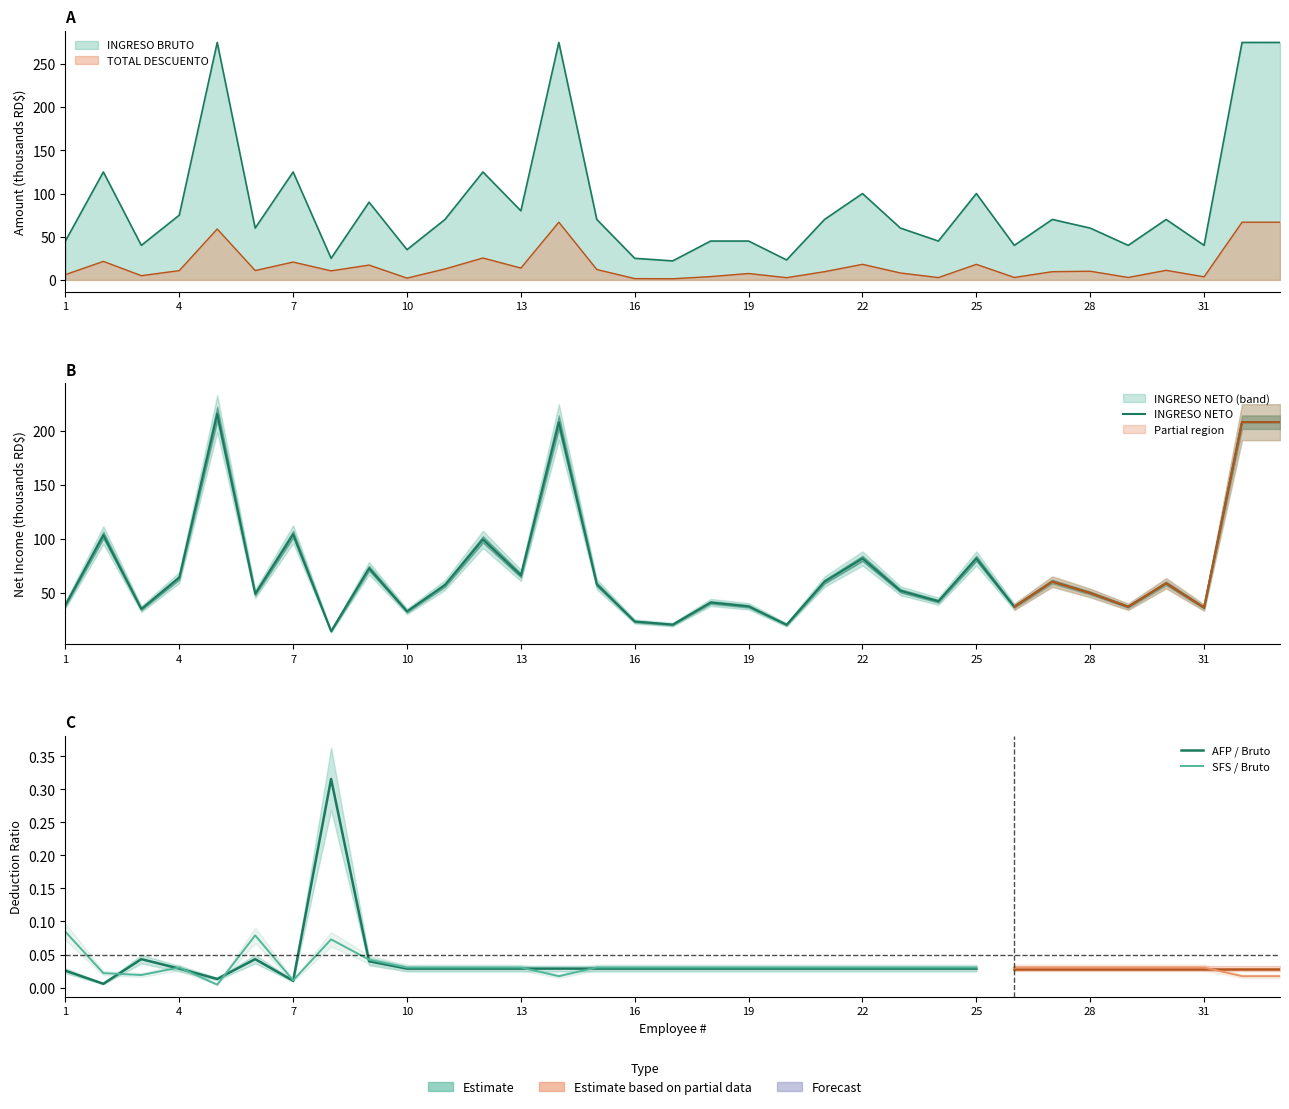

Between 29 and 20, which is larger?

29